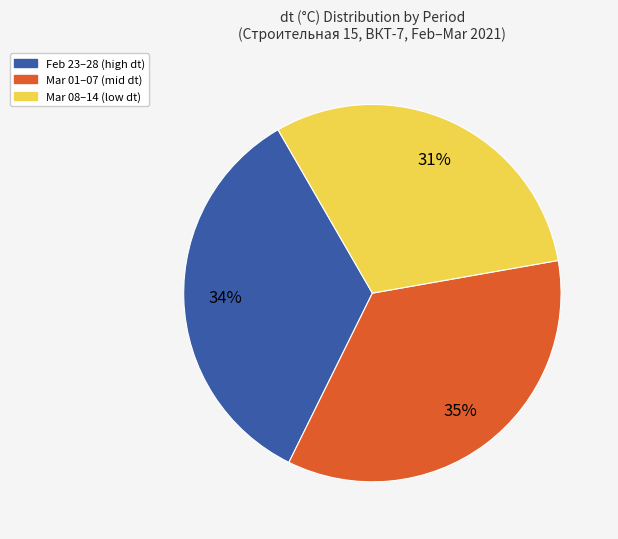

Is there any slice that represents more than half of the pie?

No